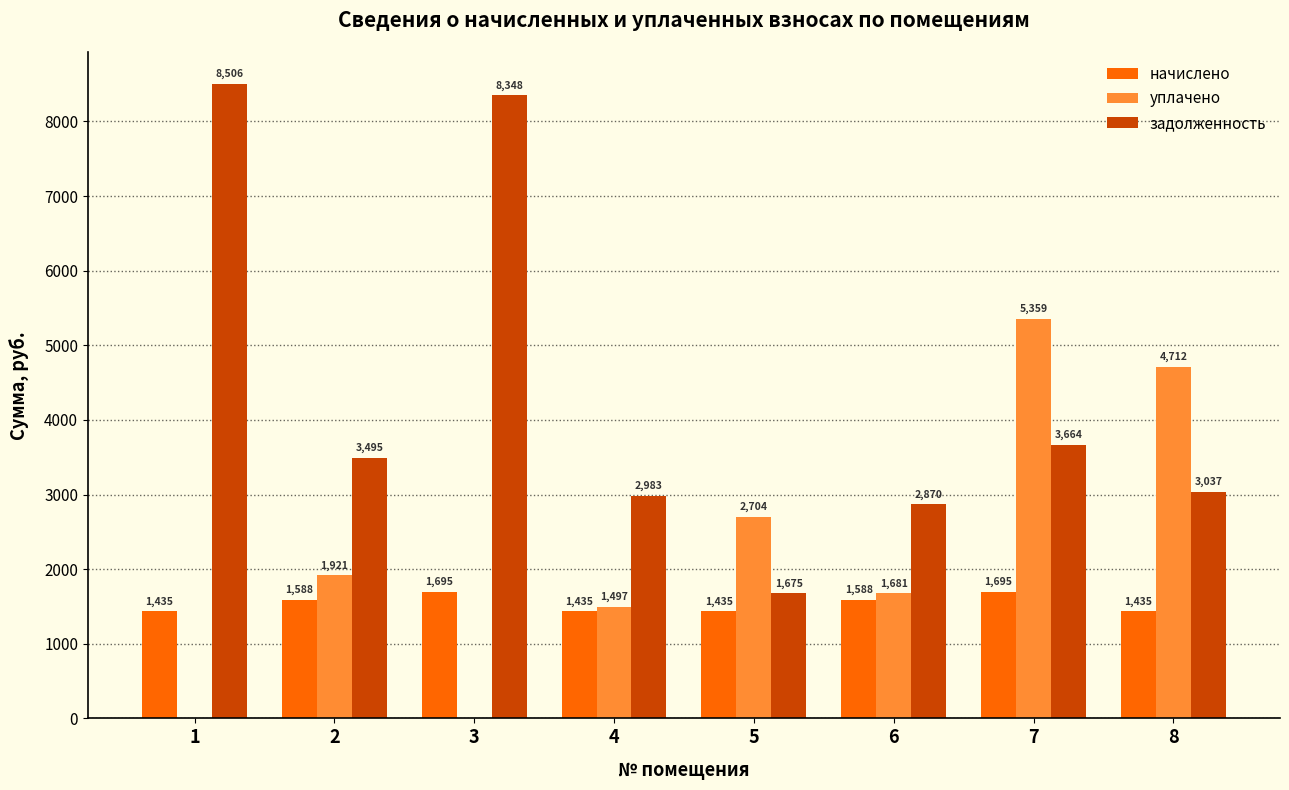

How many data points in уплачено are above 1920?

4